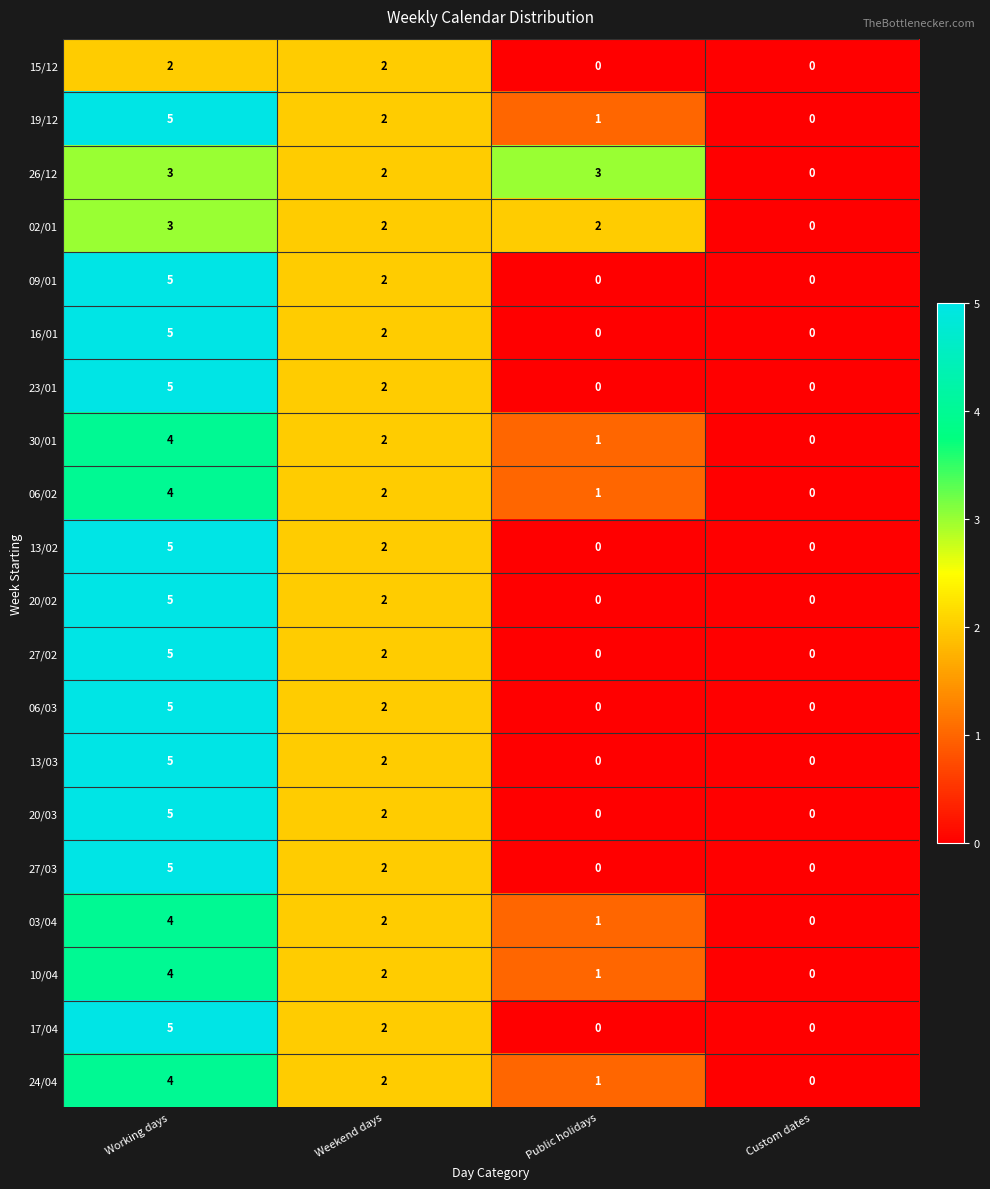

What is the difference between the maximum and minimum values in the 30/01 series?

4